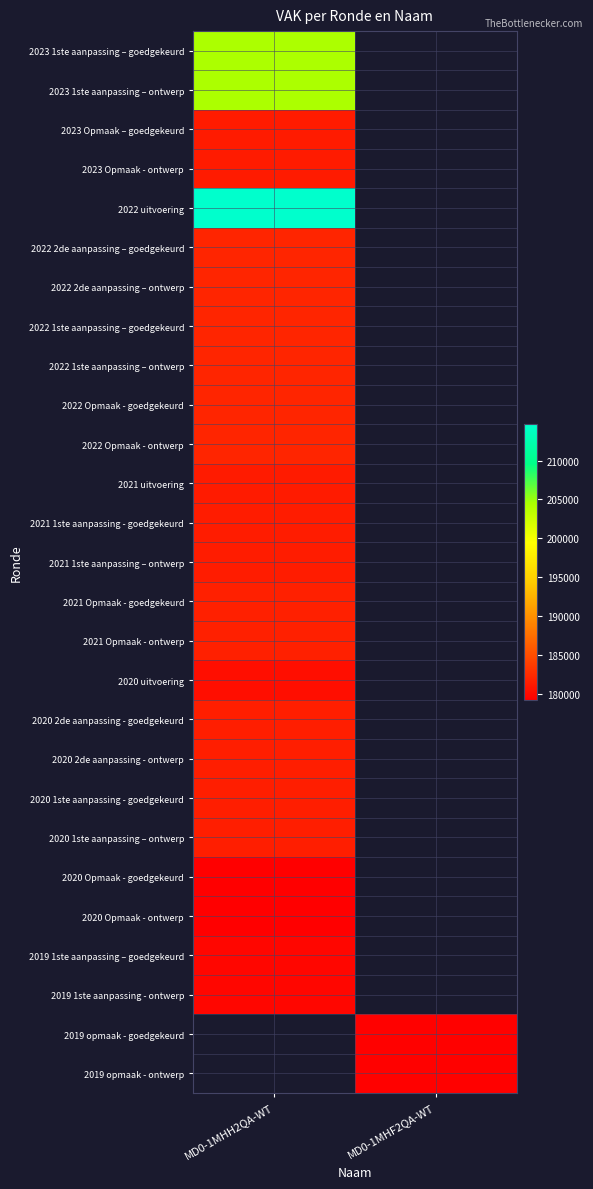

What is the greatest value displayed?

214642.0